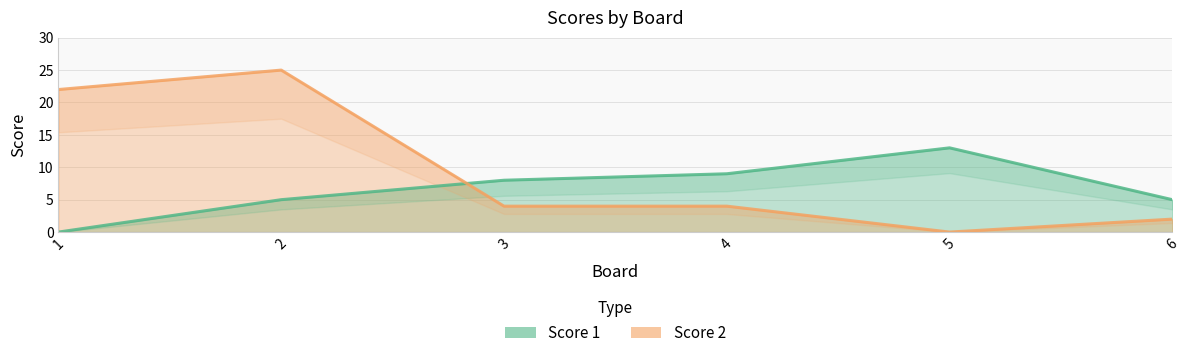

How many intersections are there between Score 1 and Score 2?

1